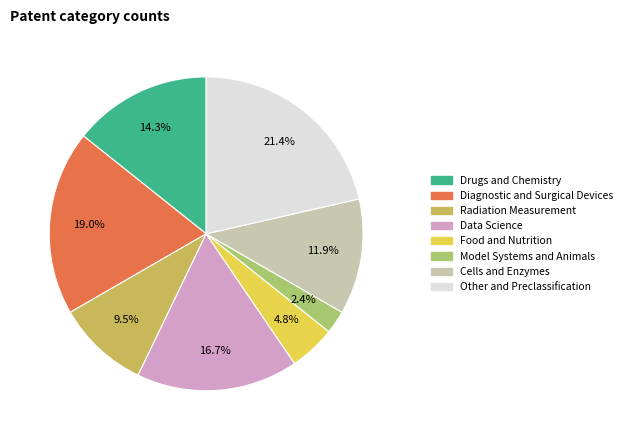

Is there a majority slice in this chart?

No